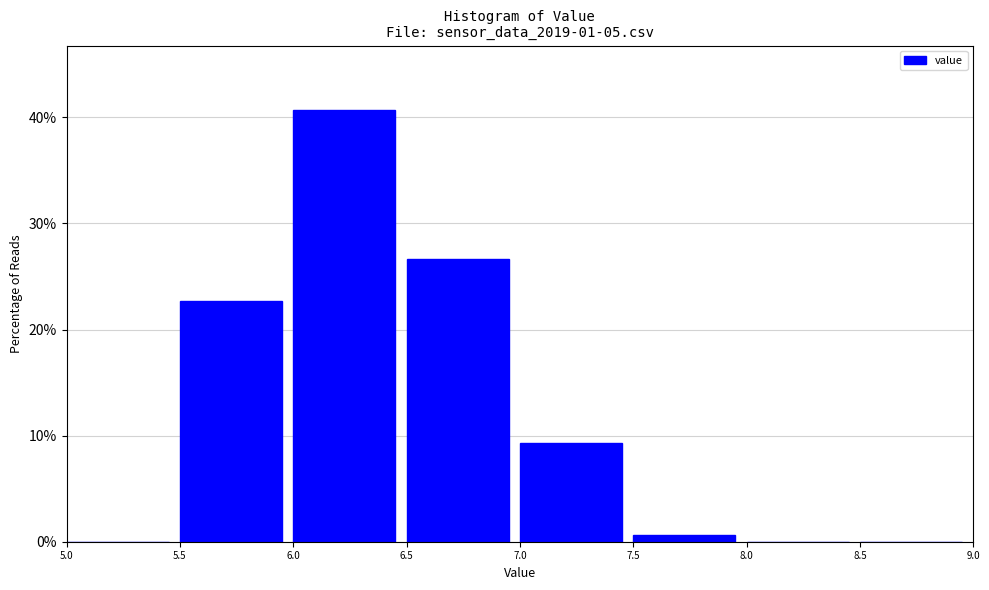

Reading left to right, list every bar in this chart as the range it spans on the x-axis followed by its height. The values are not printed on the chart, so give them approximately, as read against the axis.

5.0 to 5.5: 0
5.5 to 6.0: 23
6.0 to 6.5: 41
6.5 to 7.0: 27
7.0 to 7.5: 9
7.5 to 8.0: under 1
8.0 to 8.5: 0
8.5 to 9.0: 0